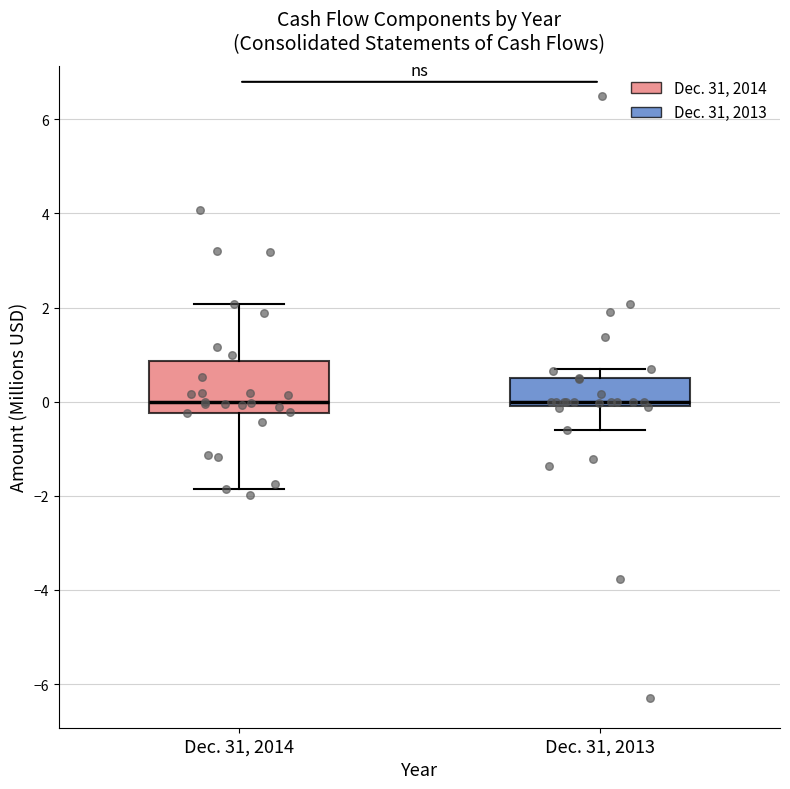

Where does the lower whisker of the box for Dec. 31, 2013 end on the y-axis? The values are not printed on the chart, so give them approximately, as read against the axis.

-0.6